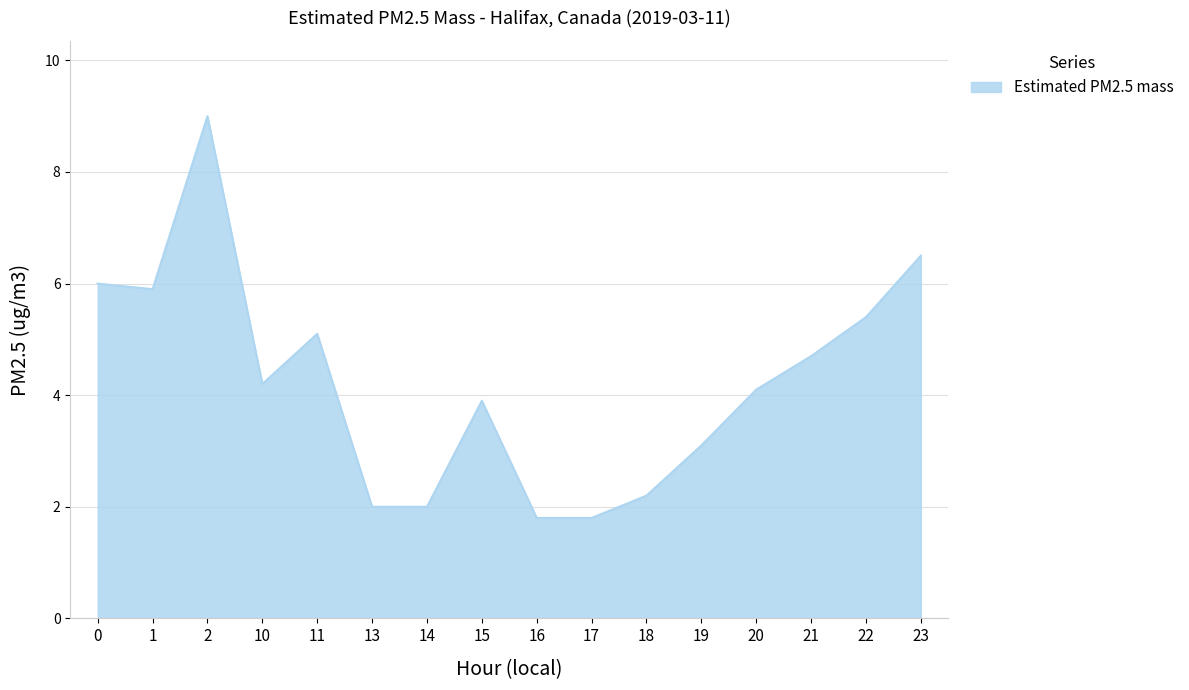

What is the difference between the values at 14 and 20?

2.1